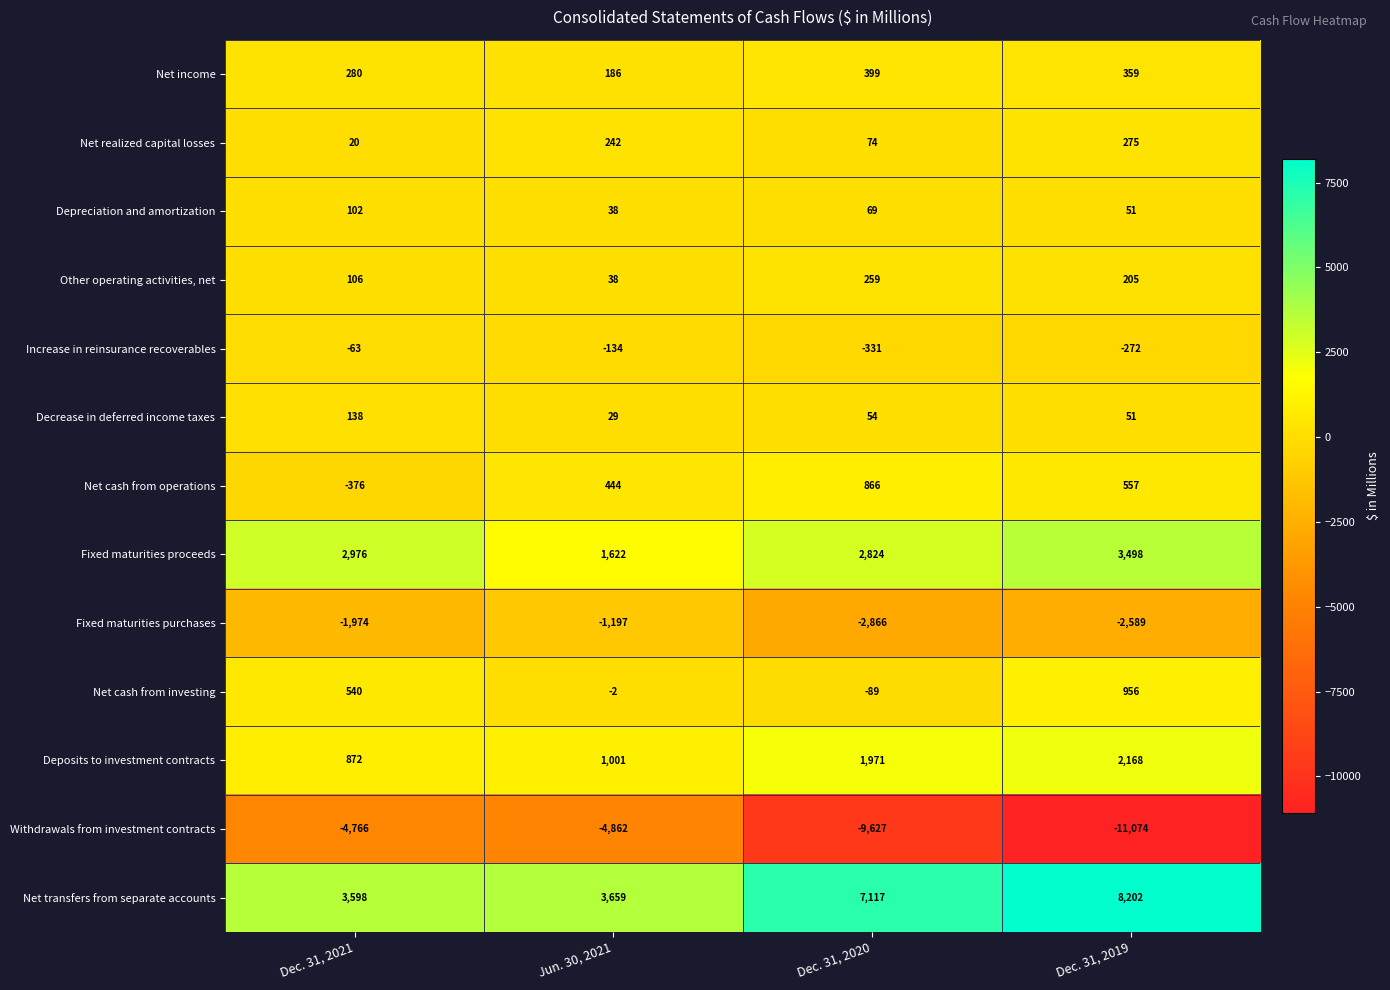

Rank the series by their maximum value, from lowest to highest.

Withdrawals from investment contracts, Fixed maturities purchases, Increase in reinsurance recoverables, Depreciation and amortization, Decrease in deferred income taxes, Other operating activities, net, Net realized capital losses, Net income, Net cash from operations, Net cash from investing, Deposits to investment contracts, Fixed maturities proceeds, Net transfers from separate accounts